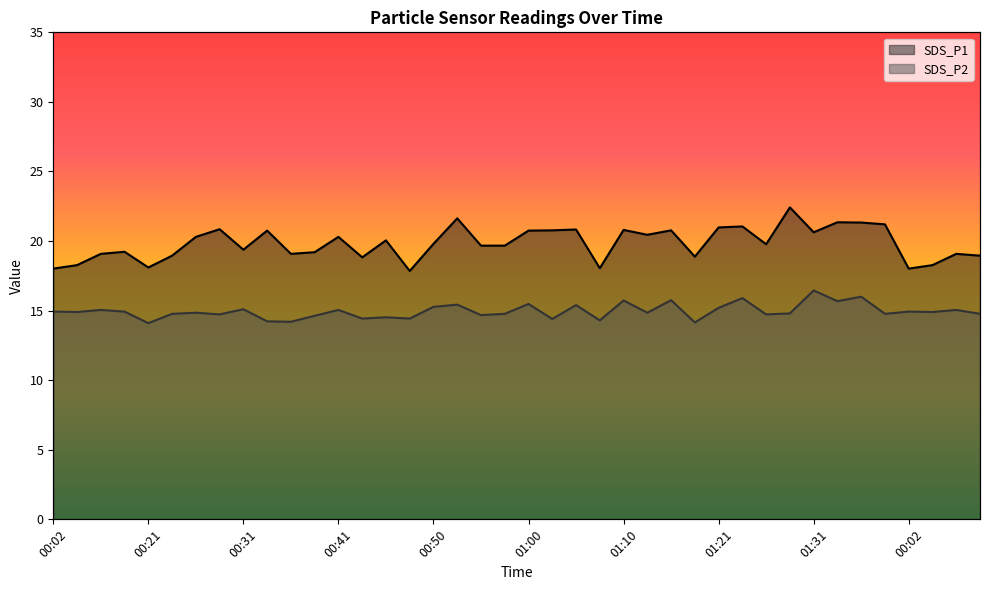

Reading right to left, extract all data points from this chart.

SDS_P1: 18.9	19.1	18.3	18.0	21.2	21.3	21.4	20.6	22.4	19.8	21.1	21.0	18.9	20.8	20.4	20.8	18.1	20.8	20.8	20.8	19.7	19.7	21.6	19.8	17.9	20.1	18.8	20.3	19.2	19.1	20.8	19.4	20.9	20.3	18.9	18.1	19.2	19.1	18.3	18.0
SDS_P2: 14.8	15.1	14.9	14.9	14.8	16.0	15.7	16.4	14.8	14.7	15.9	15.2	14.2	15.8	14.8	15.7	14.3	15.4	14.4	15.5	14.8	14.7	15.4	15.3	14.4	14.5	14.4	15.1	14.6	14.2	14.2	15.1	14.7	14.8	14.8	14.1	14.9	15.1	14.9	14.9